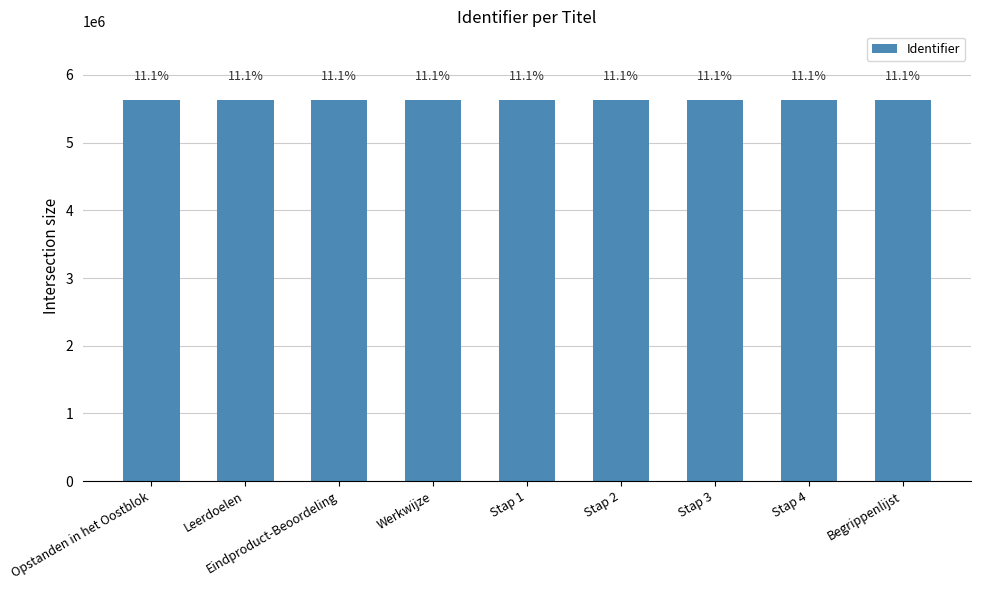

The chart shows a value of 5631256 at Eindproduct-Beoordeling. True or false?

True